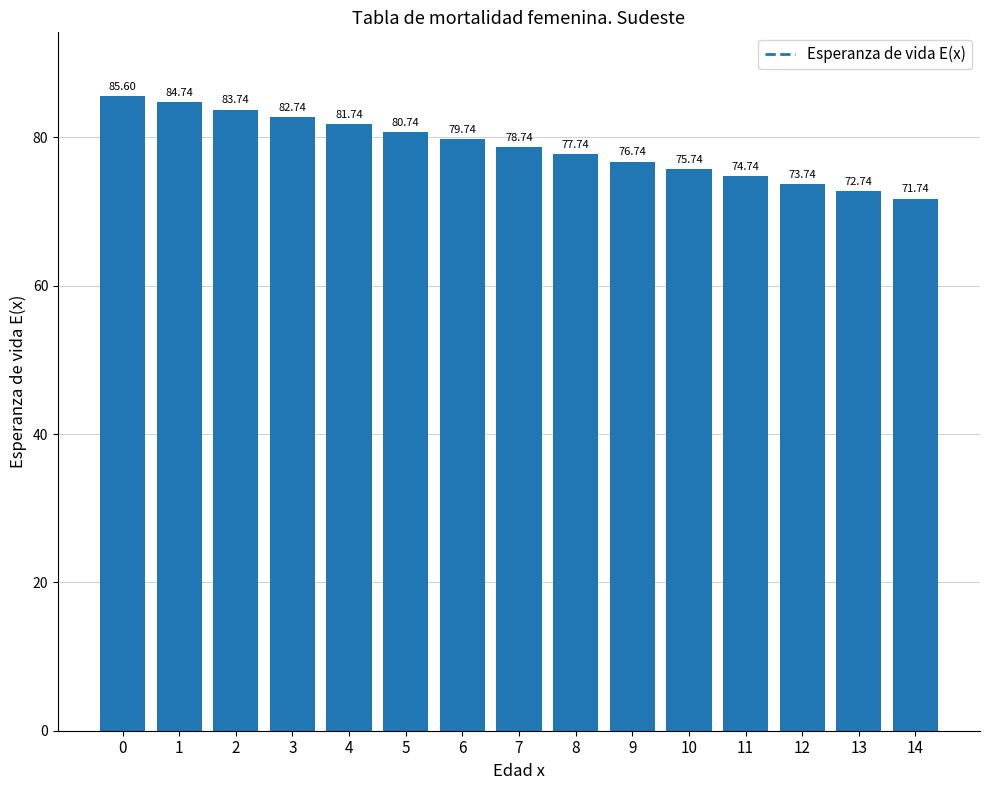

Are the bars grouped side by side (vs. stacked)?

No